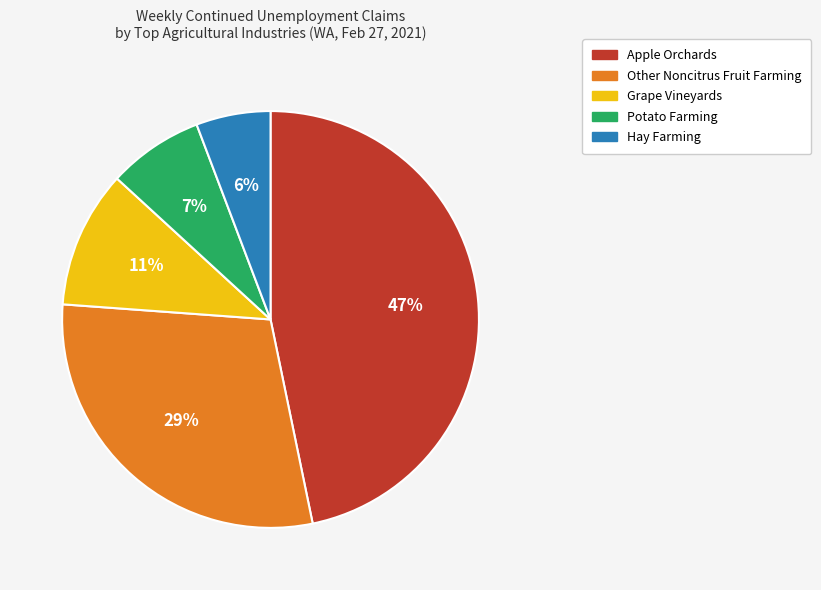

To the nearest percent, what is the difference between the largest and smallest slice percentages?

41%